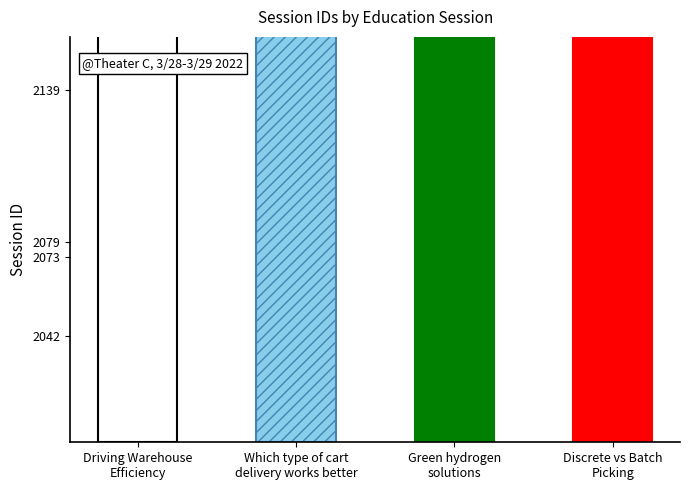

Reading left to right, list all the values displayed in this chart.

Driving Warehouse
Efficiency=2042	Which type of cart
delivery works better=2139	Green hydrogen
solutions=2079	Discrete vs Batch
Picking=2073